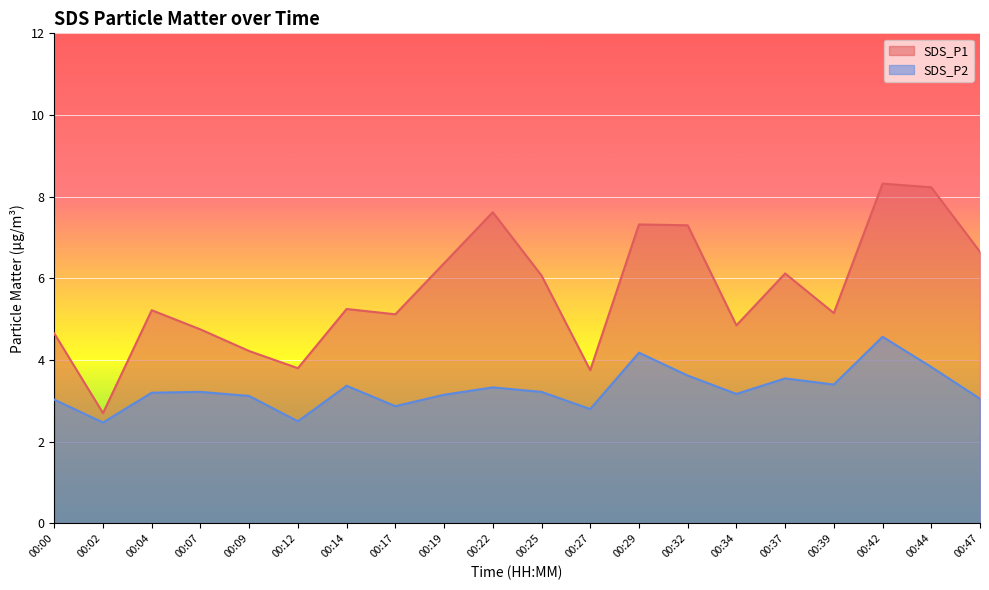

Reading right to left, extract all data points from this chart.

SDS_P1: 6.7	8.2	8.3	5.2	6.1	4.8	7.3	7.3	3.8	6.1	7.6	6.4	5.1	5.2	3.8	4.2	4.8	5.2	2.7	4.7
SDS_P2: 3.0	3.8	4.6	3.4	3.5	3.2	3.6	4.2	2.8	3.2	3.3	3.1	2.9	3.4	2.5	3.1	3.2	3.2	2.5	3.0